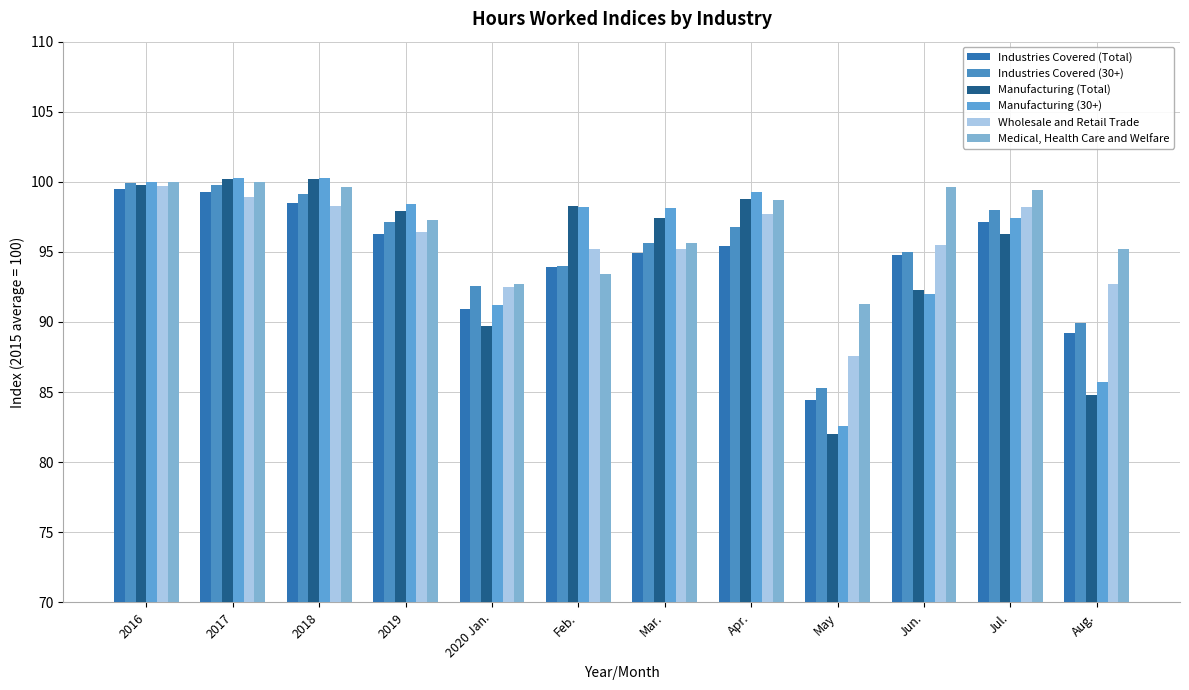

Reading left to right, list all the values displayed in this chart.

Industries Covered (Total): 99.5	99.3	98.5	96.3	90.9	93.9	94.9	95.4	84.4	94.8	97.1	89.2
Industries Covered (30+): 99.9	99.8	99.1	97.1	92.6	94.0	95.6	96.8	85.3	95.0	98.0	89.9
Manufacturing (Total): 99.8	100.2	100.2	97.9	89.7	98.3	97.4	98.8	82.0	92.3	96.3	84.8
Manufacturing (30+): 100.0	100.3	100.3	98.4	91.2	98.2	98.1	99.3	82.6	92.0	97.4	85.7
Wholesale and Retail Trade: 99.7	98.9	98.3	96.4	92.5	95.2	95.2	97.7	87.6	95.5	98.2	92.7
Medical, Health Care and Welfare: 100.0	100.0	99.6	97.3	92.7	93.4	95.6	98.7	91.3	99.6	99.4	95.2